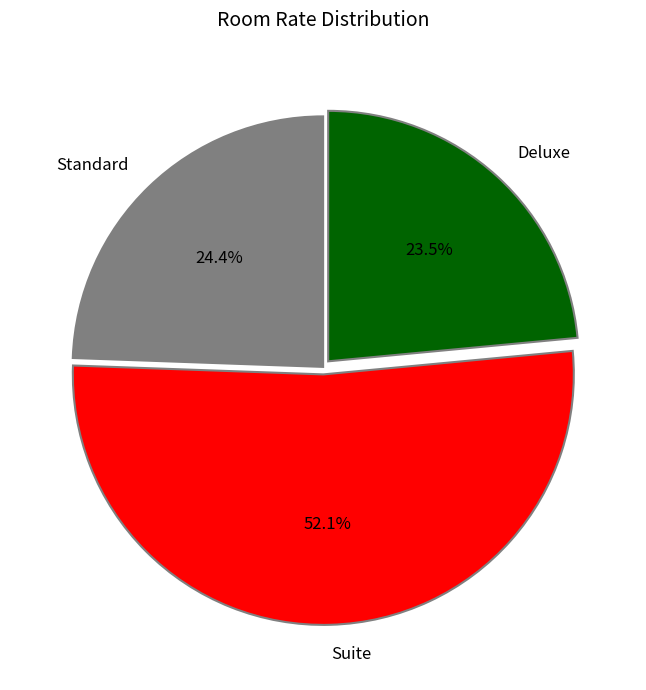

Rank the categories by value from highest to lowest.

Suite, Standard, Deluxe